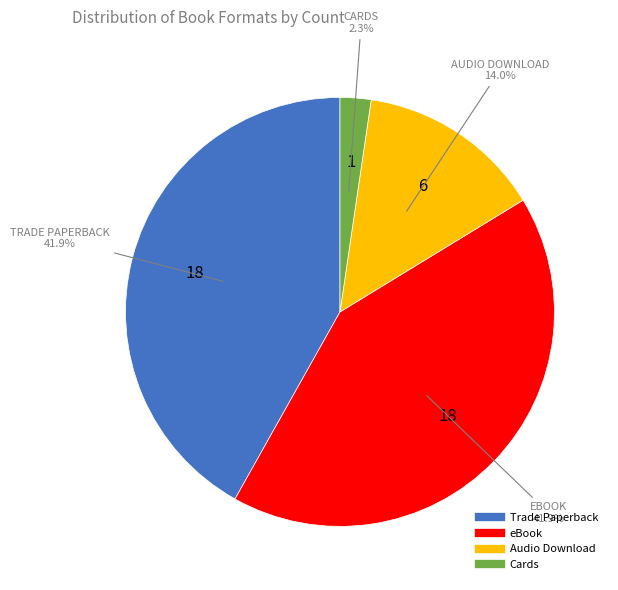

How much of the chart is everything except eBook?

58.1%